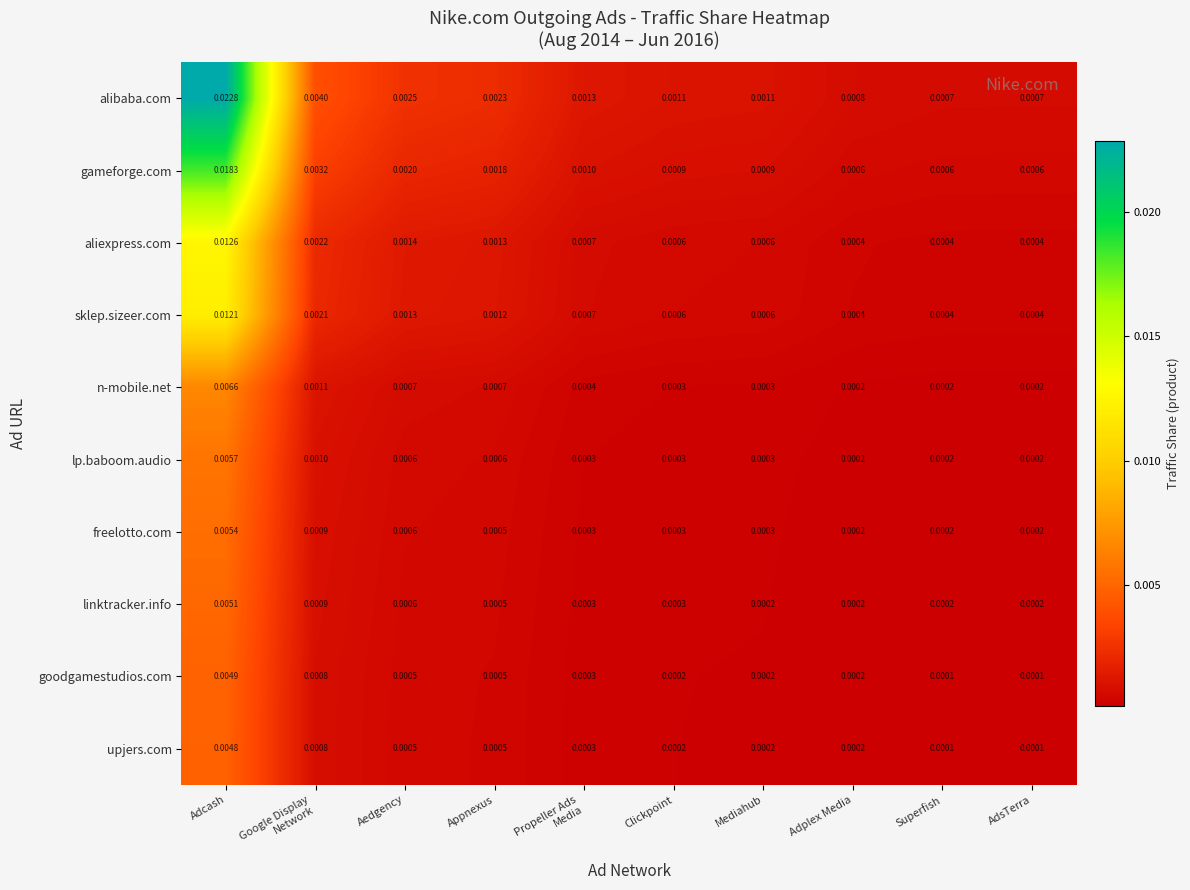

Which series changed the most between Appnexus and Adplex Media?

alibaba.com